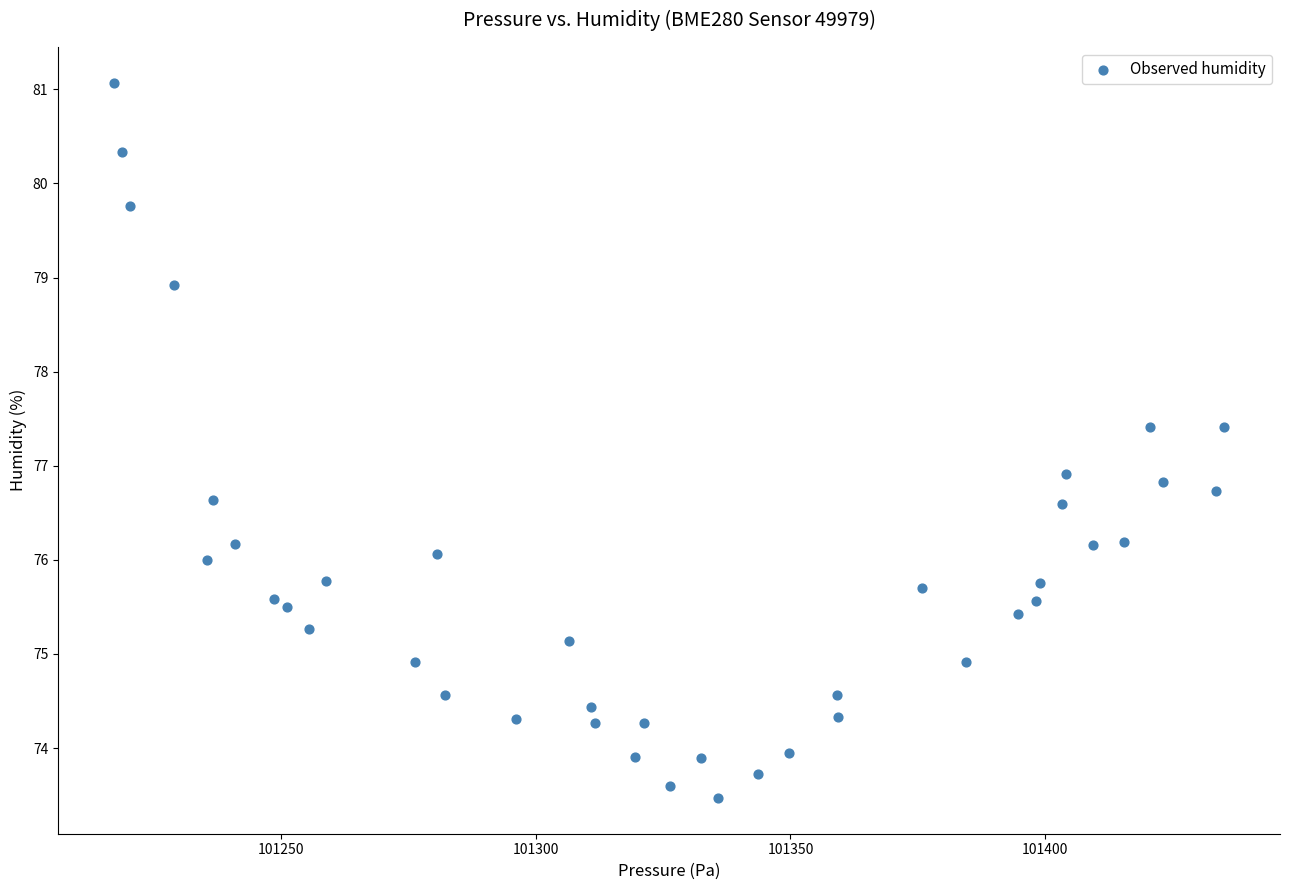

What is the range of X values (max minus min)?

218.0